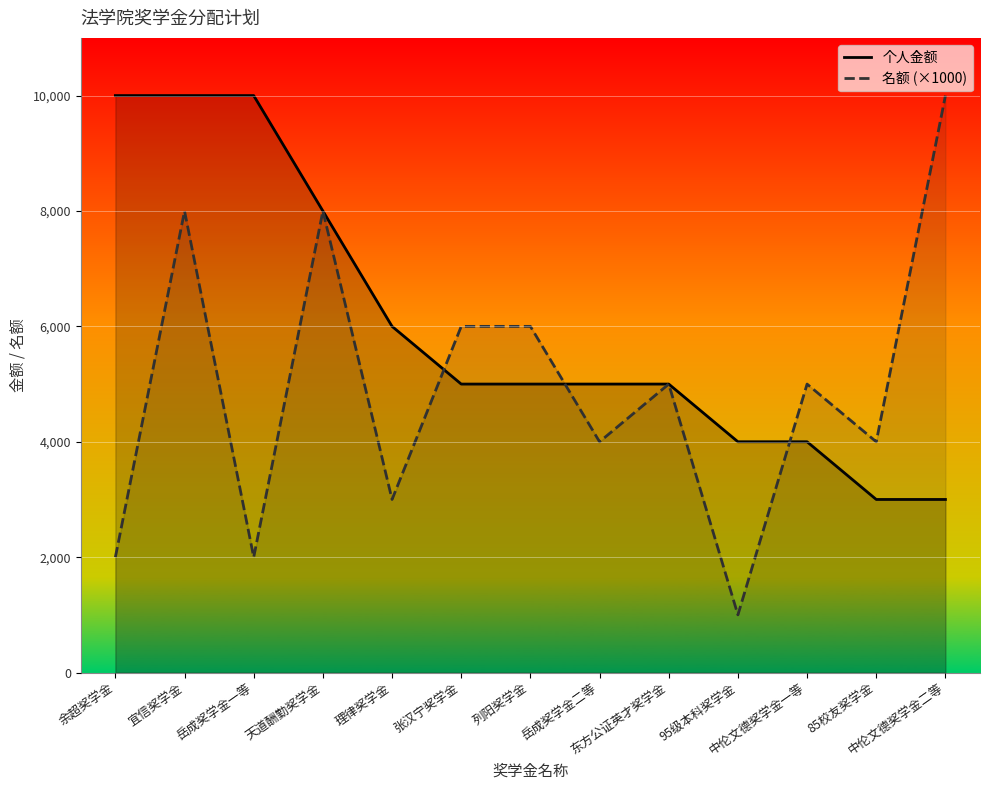

What is the difference between the highest and lowest values at 岳成奖学金二等?

1000